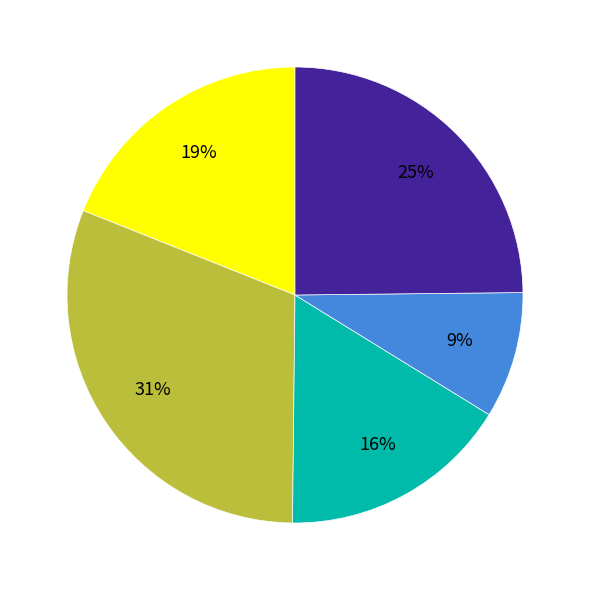

How many slices are in this pie chart?

5